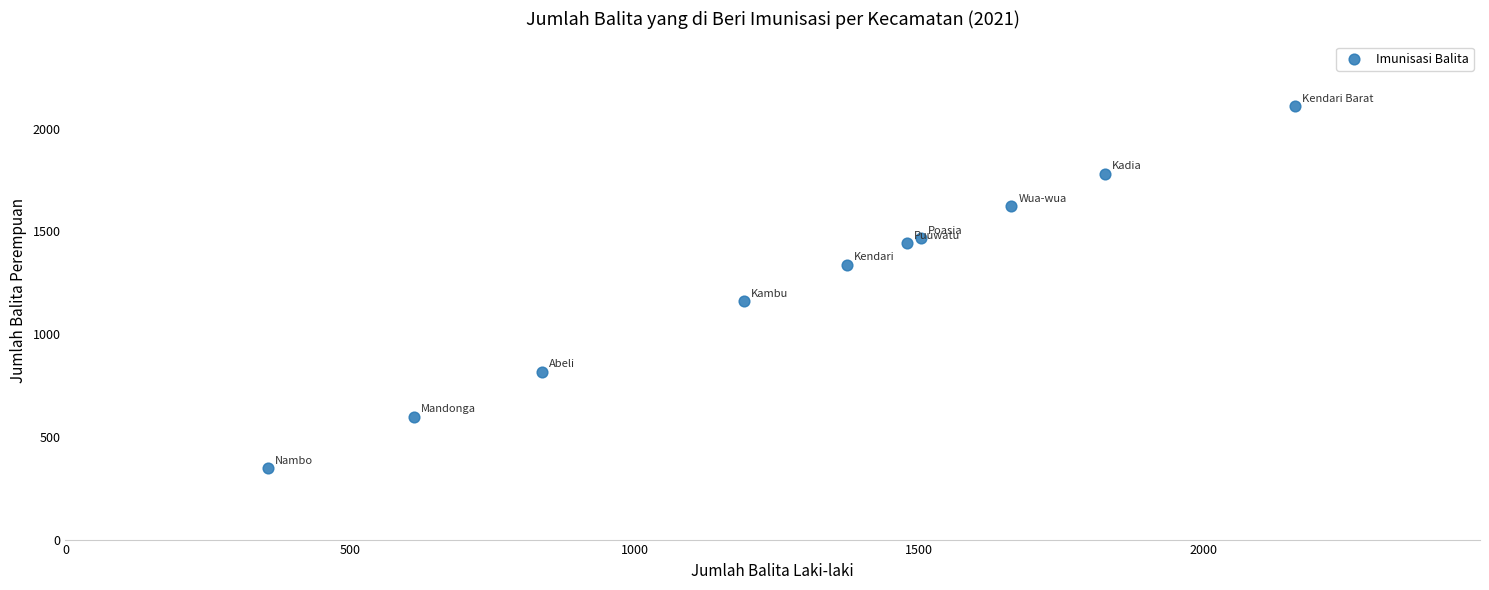

What Y value in the scatter plot is closest to 1228?

1163